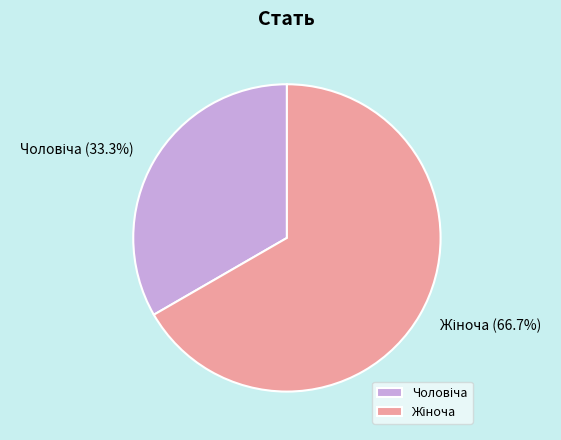

Is there any slice that represents more than half of the pie?

Yes